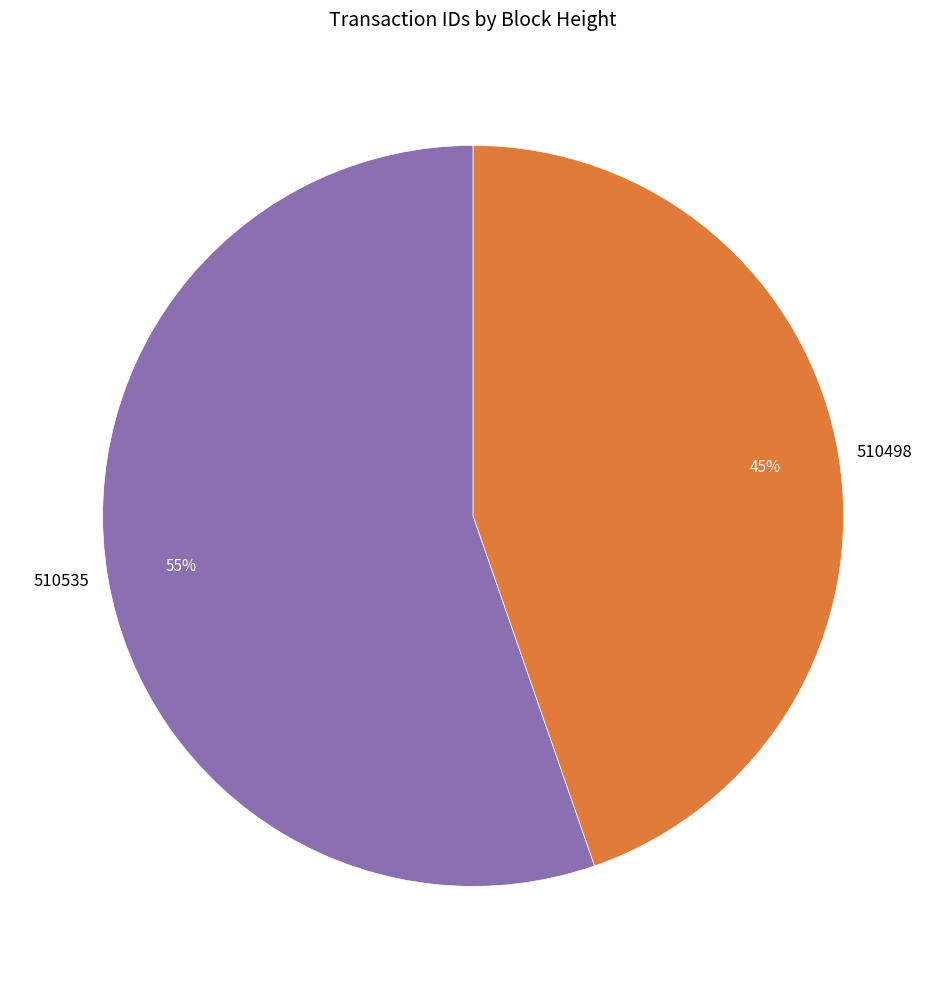

Between 510498 and 510535, which is larger?

510535